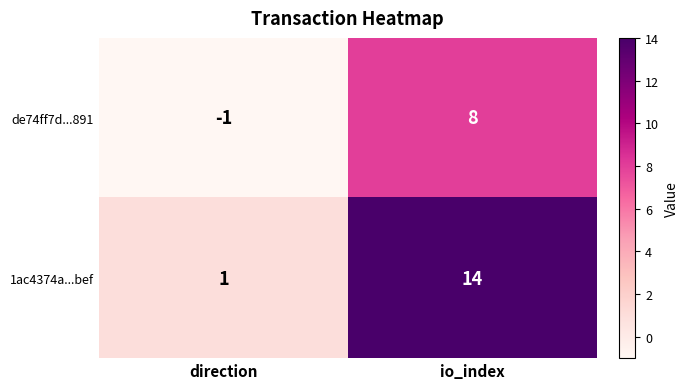

At which label is de74ff7d...891 closest to 3?

direction